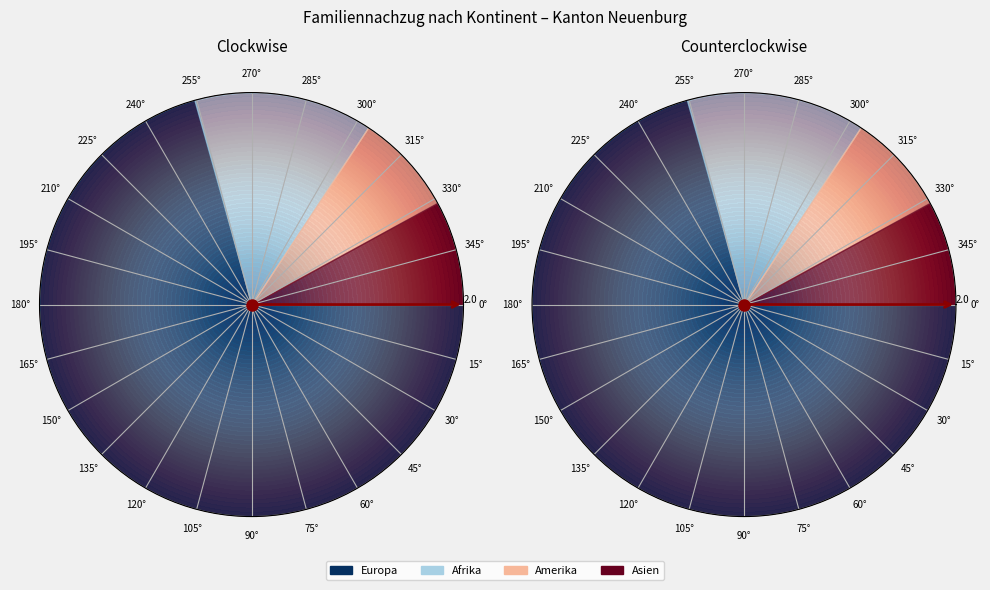

Is it true that Asien is 8% of the pie?

True